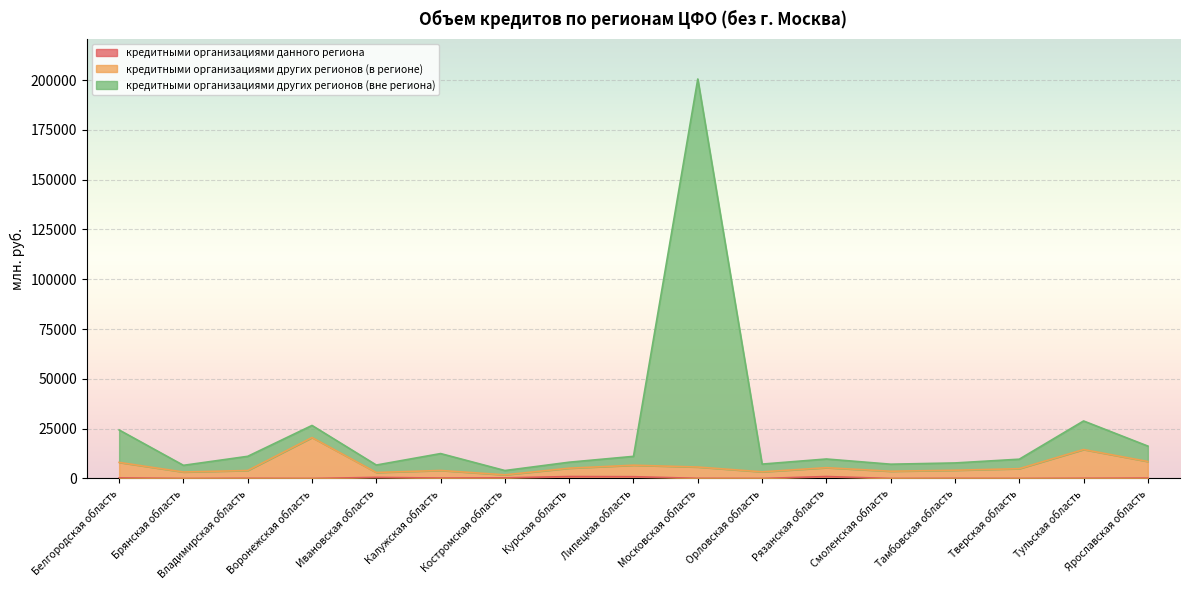

Rank the series at Липецкая область from highest to lowest value.

кредитными организациями других регионов (вне региона), кредитными организациями других регионов (в регионе), кредитными организациями данного региона